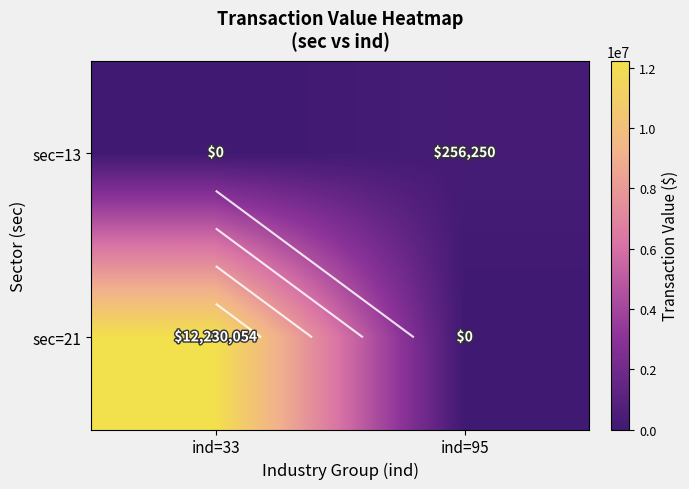

Which has a higher value, ind=33 or ind=95?

ind=95